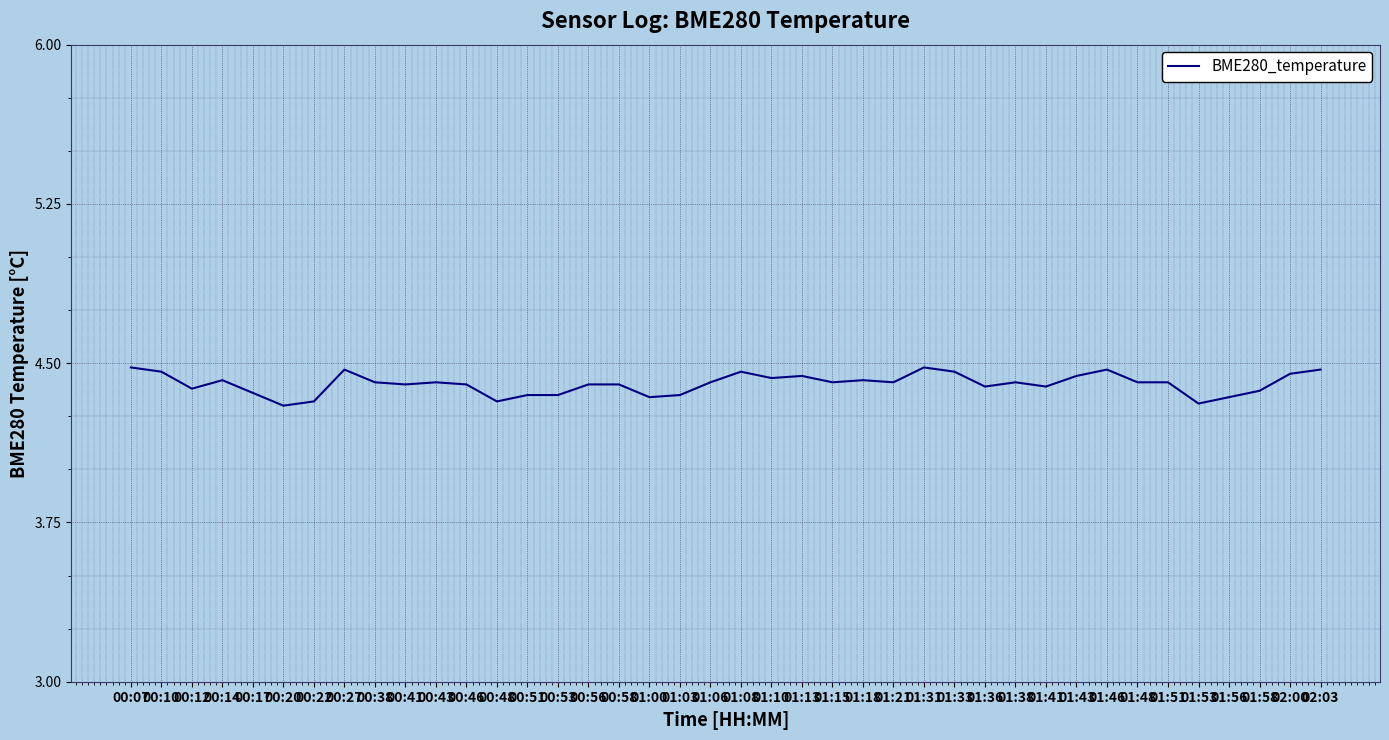

Count the number of data series in this chart.

1